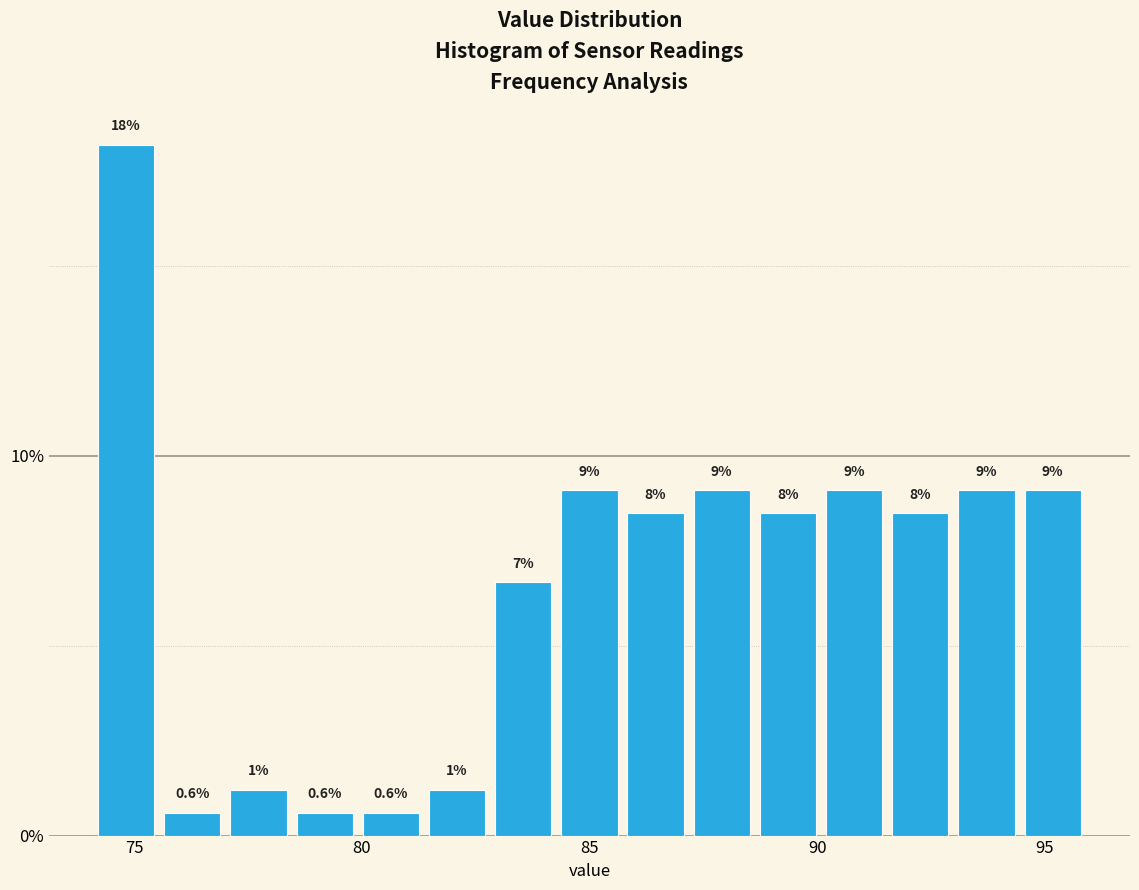

Read against the x-axis, roughly where is the centre of the tallest bar?

75.0